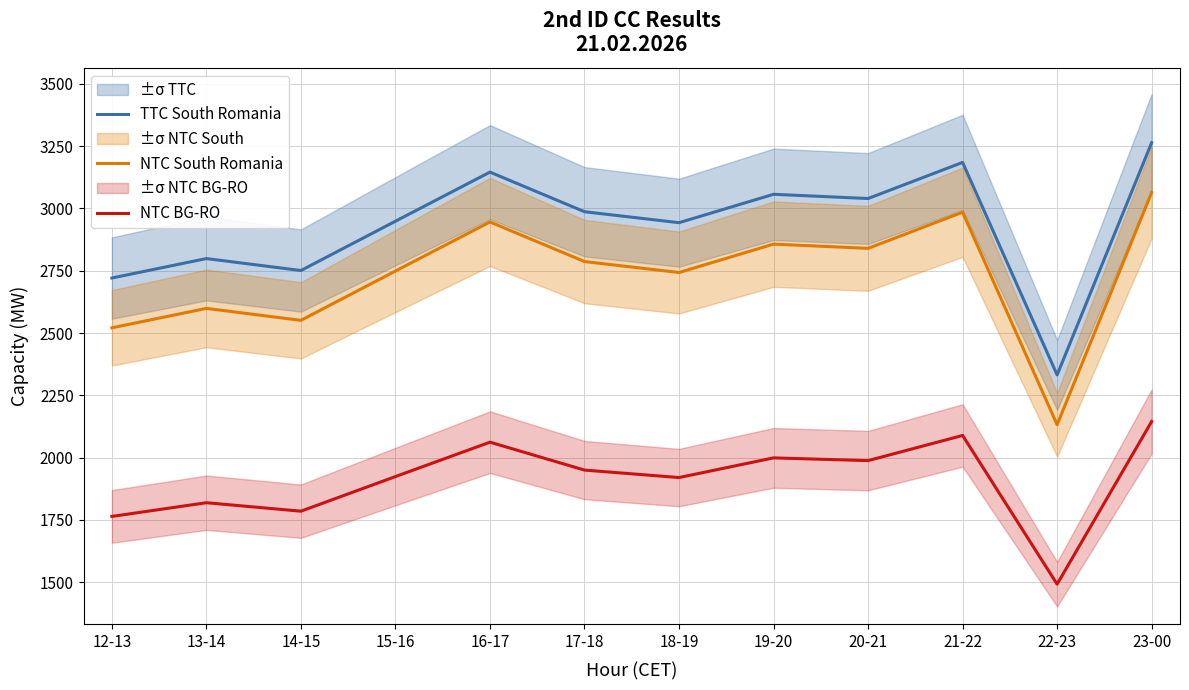

The value of NTC BG-RO at 17-18 is 1950. True or false?

True